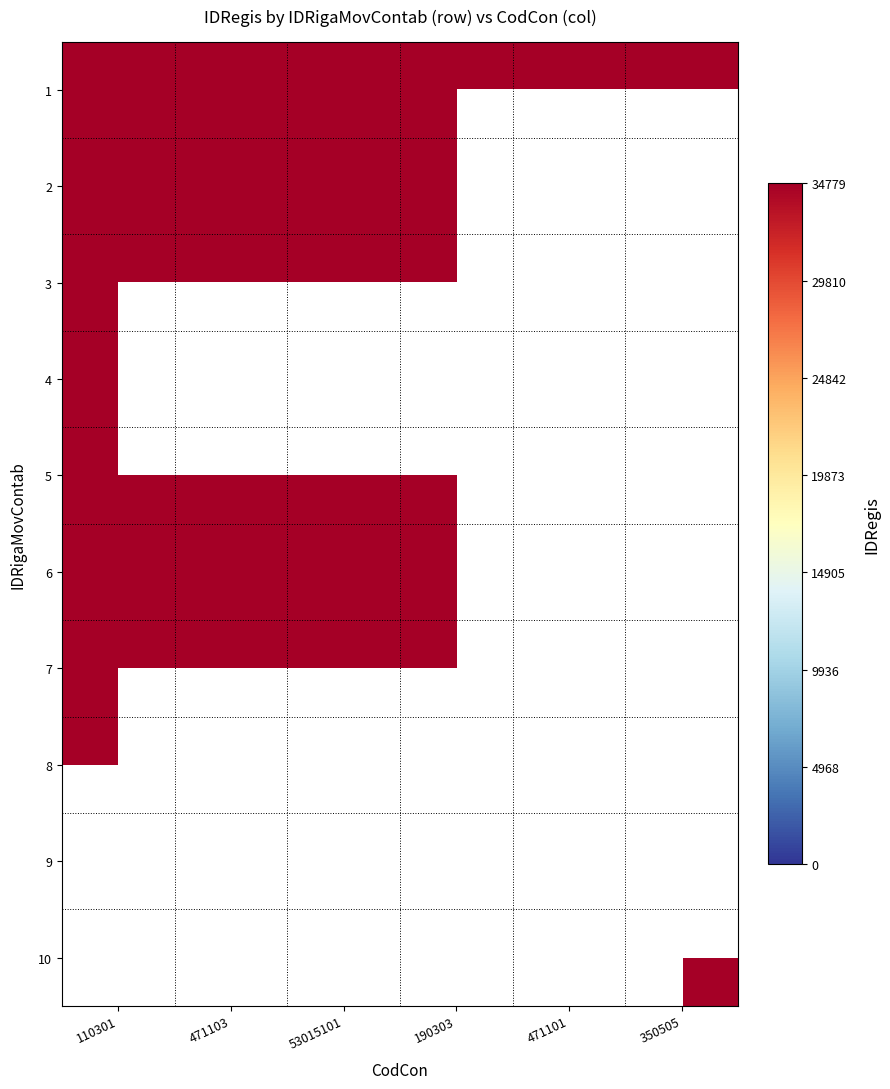

Which series changed the most between 110301 and 190303?

5